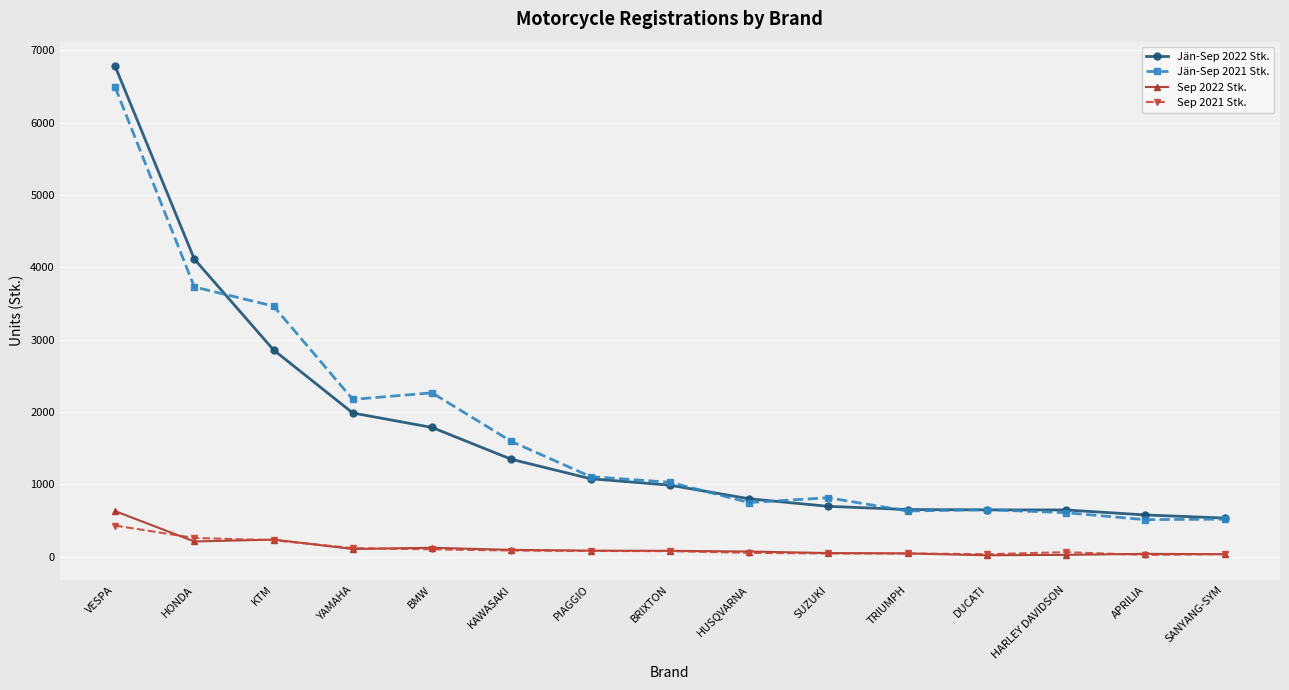

What is the label of the 7th point from the right?

HUSQVARNA